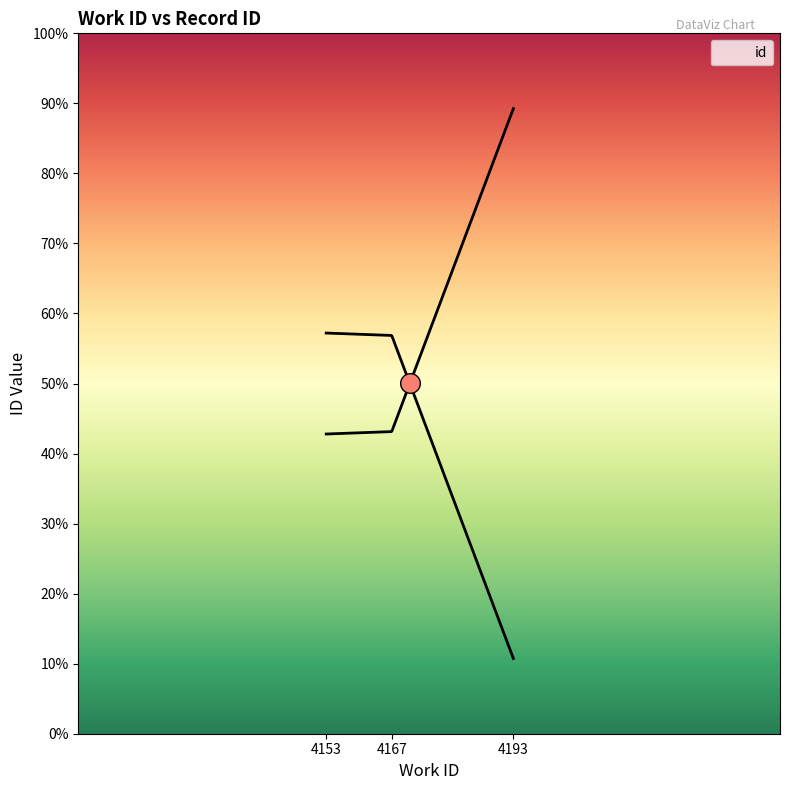

What is the ratio of the value at 4193 to the value at 4167?

2.1